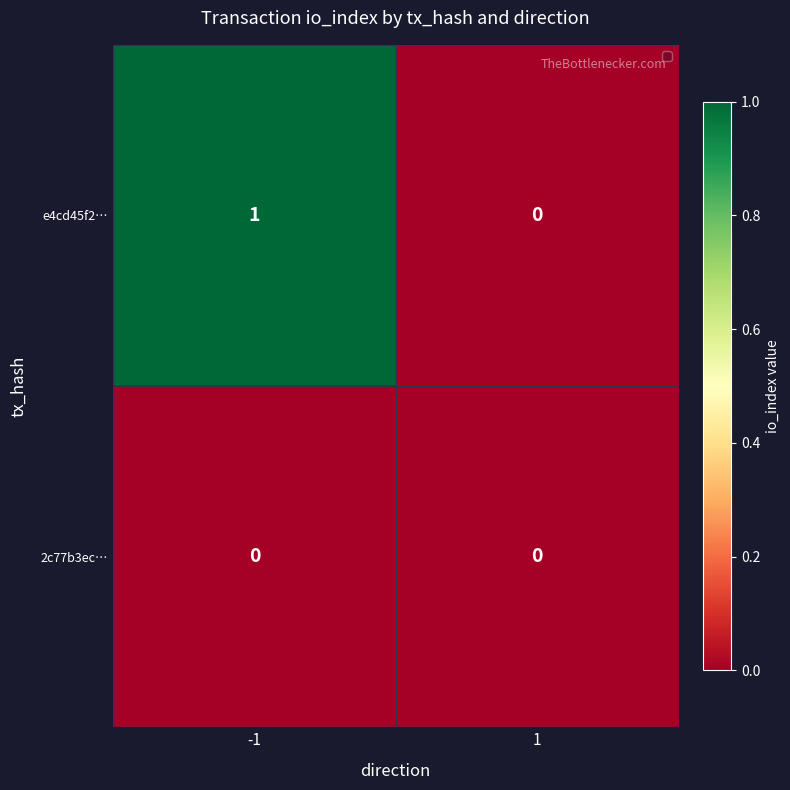

Reading left to right, list all the values displayed in this chart.

e4cd45f2…: -1=1	1=0
2c77b3ec…: -1=0	1=0